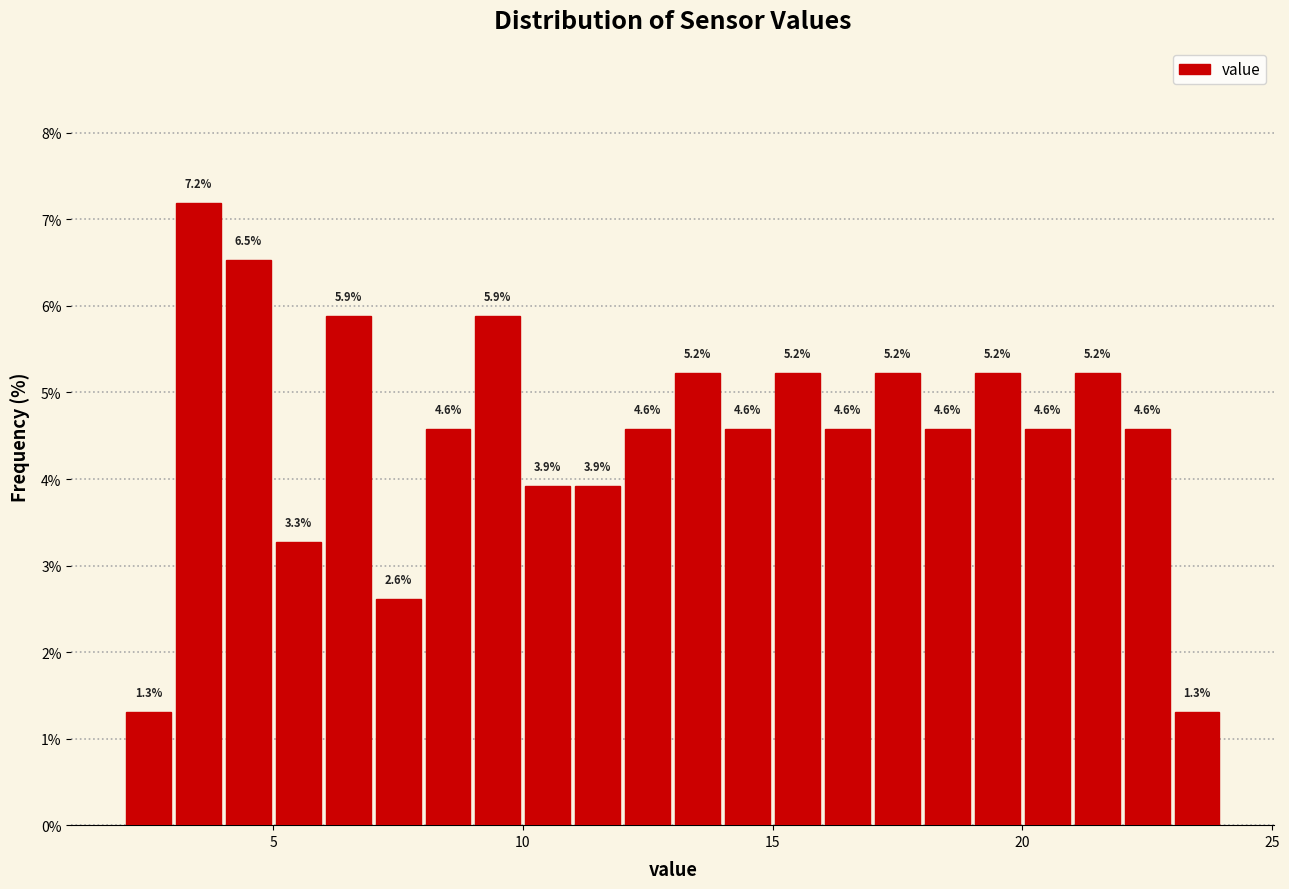

Read against the x-axis, roughly where is the centre of the tallest bar?

3.5